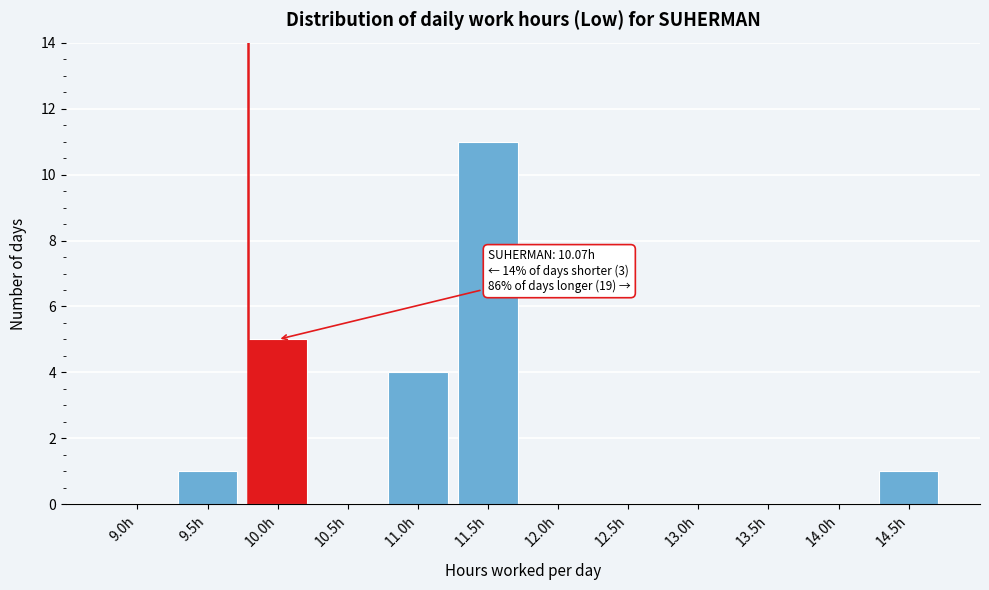

Reading left to right, extract all data points from this chart.

9.0h=0	9.5h=1	10.0h=5	10.5h=0	11.0h=4	11.5h=11	12.0h=0	12.5h=0	13.0h=0	13.5h=0	14.0h=0	14.5h=1